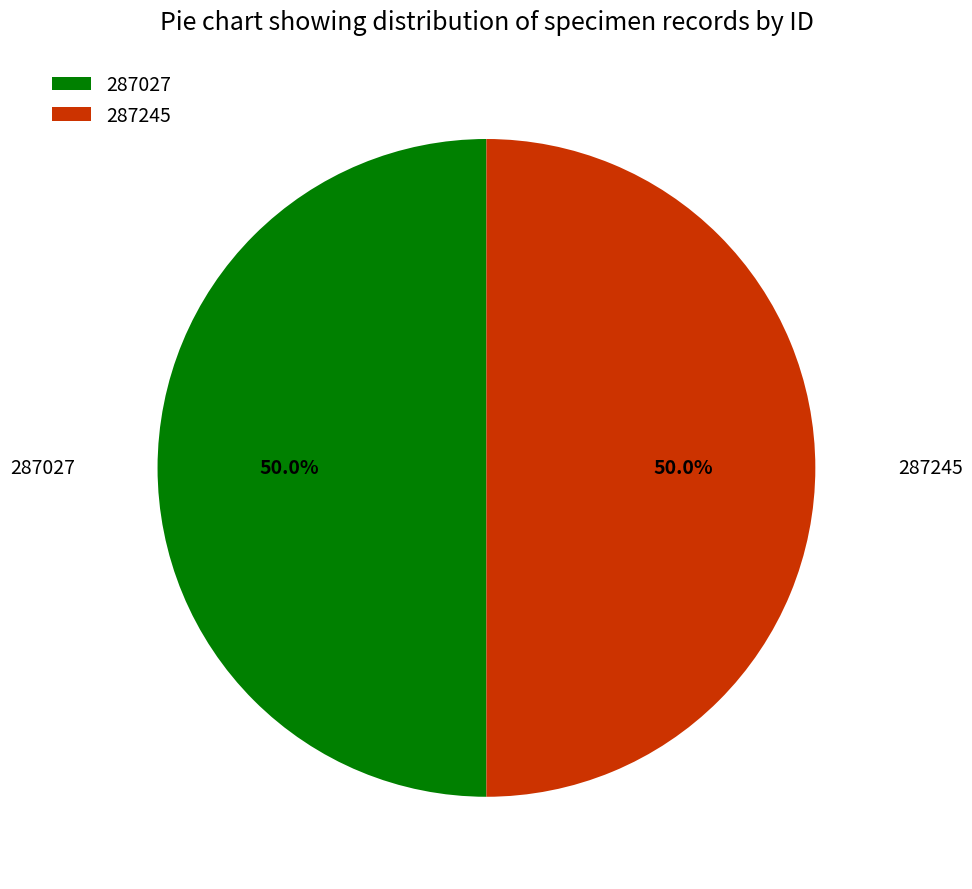

Approximately how many times larger is the value at 287027 compared to 287245?

1.0